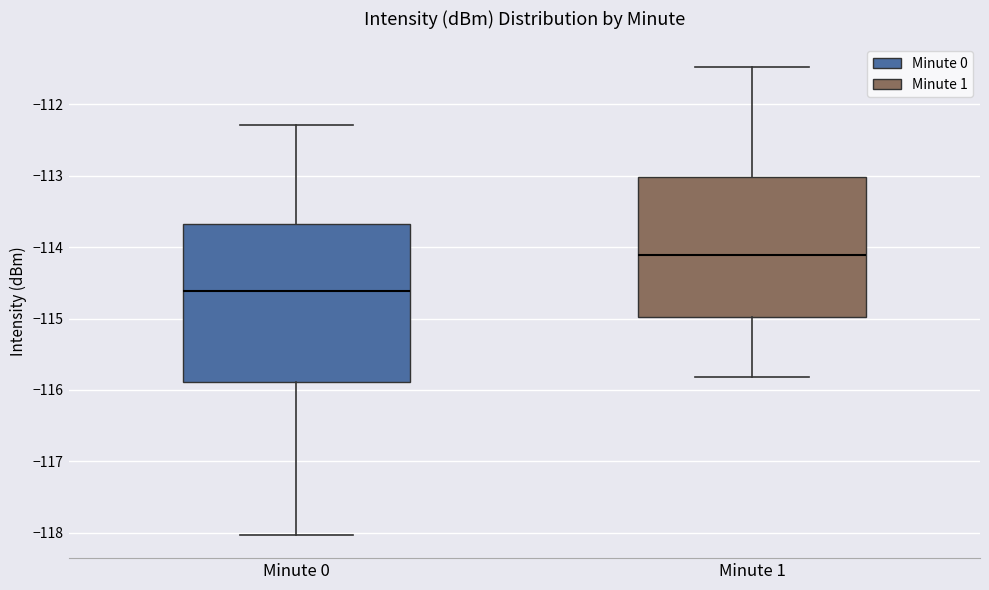

Which box is the tallest, from its lower edge to its upper edge?

Minute 0